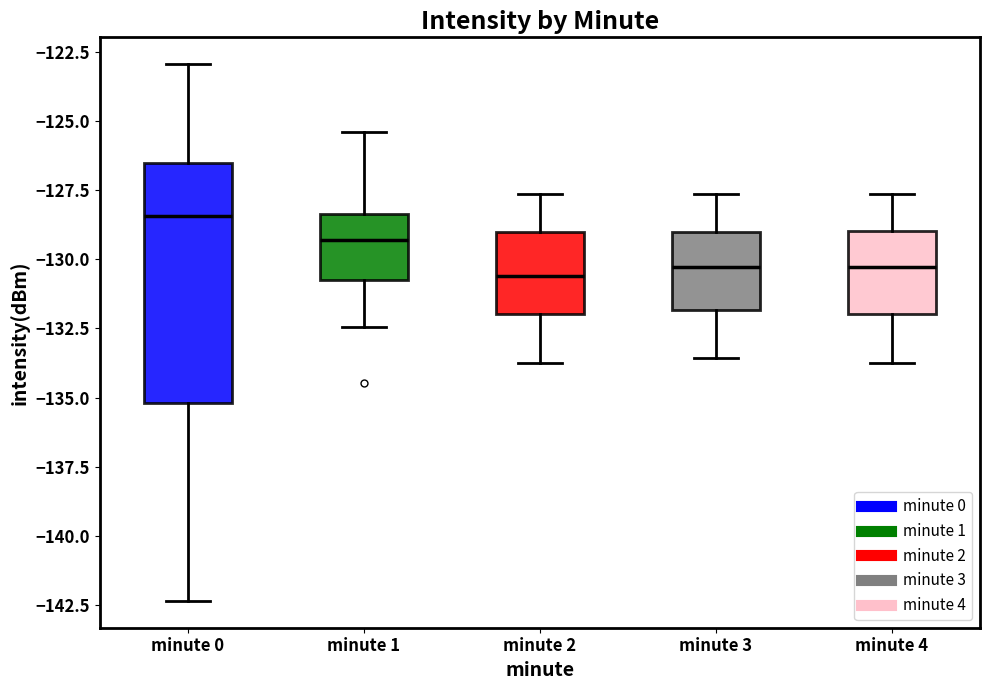

Which box has the highest median line?

minute 0